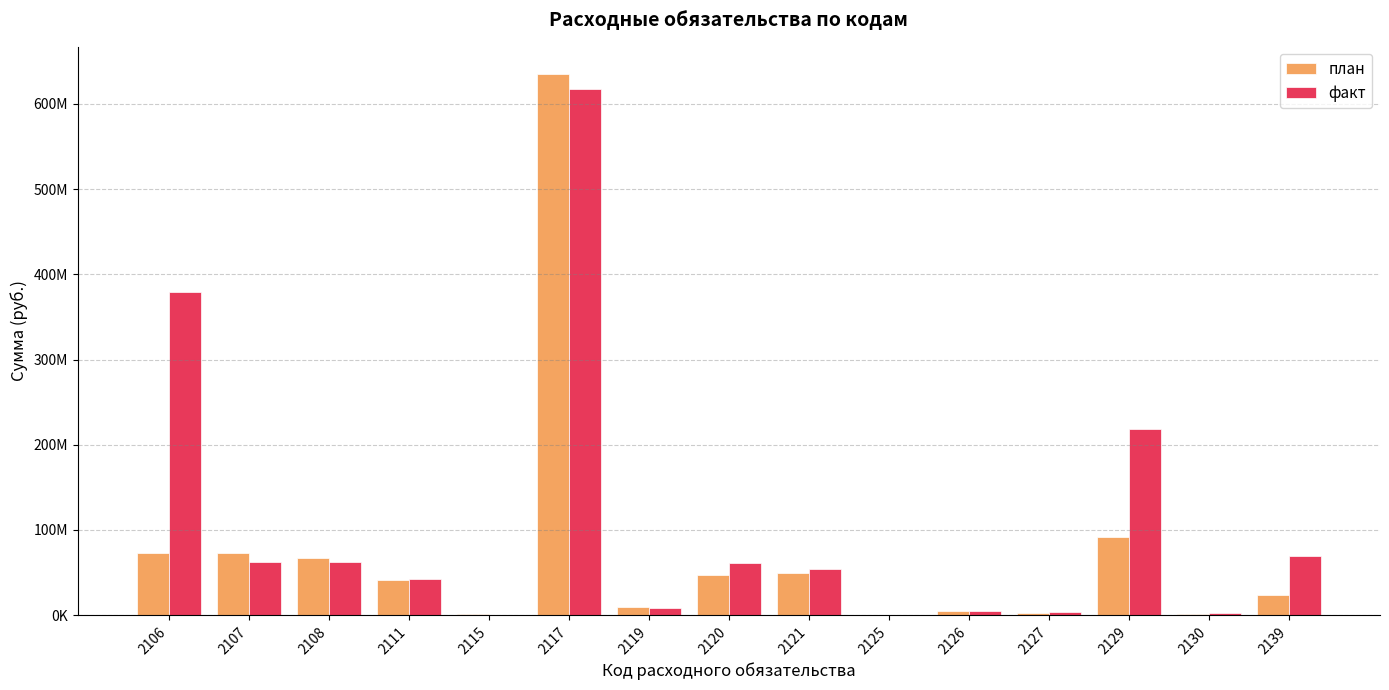

What are all the series names shown in the legend?

план, факт